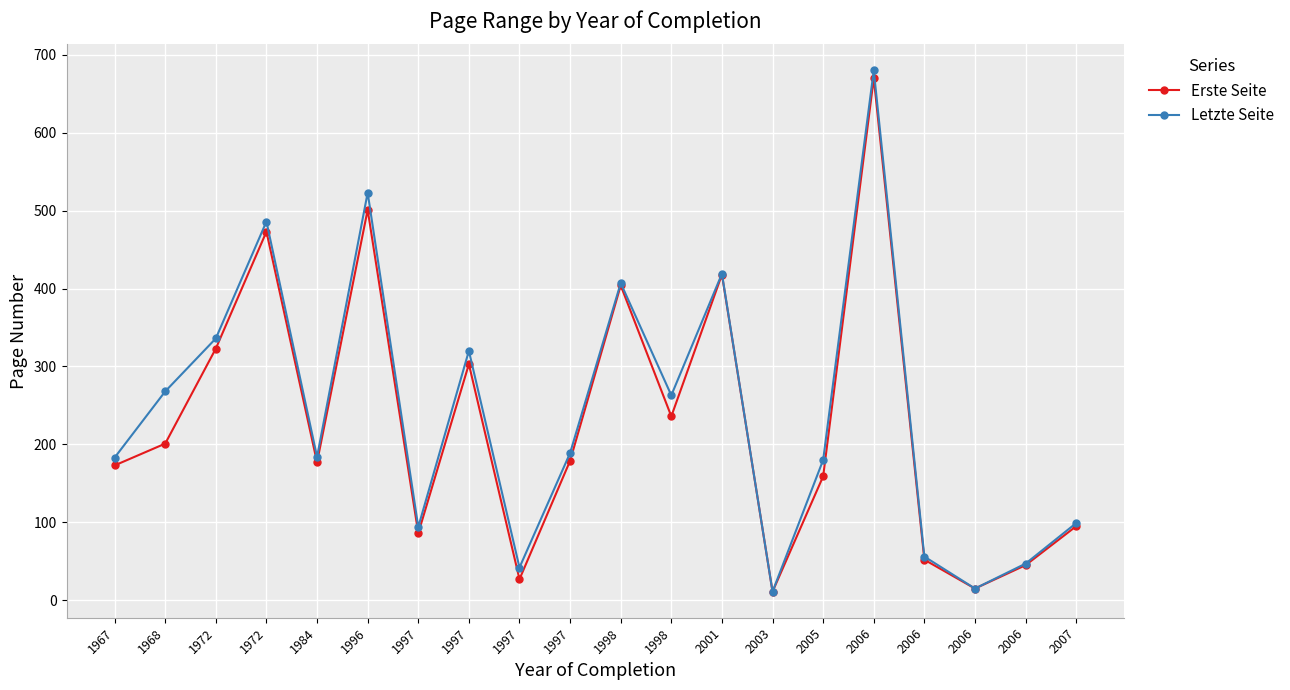

At which label does Erste Seite reach its minimum?

2003